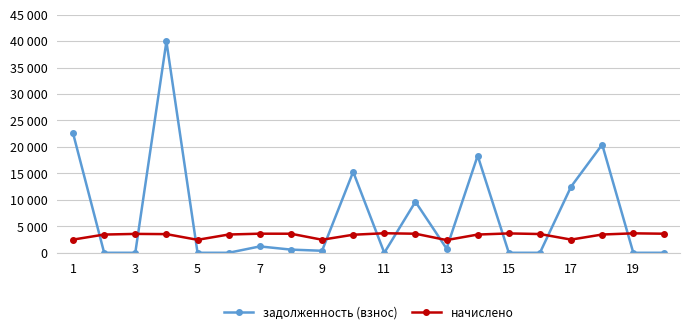

List the series in order of their peak value, highest first.

задолженность (взнос), начислено